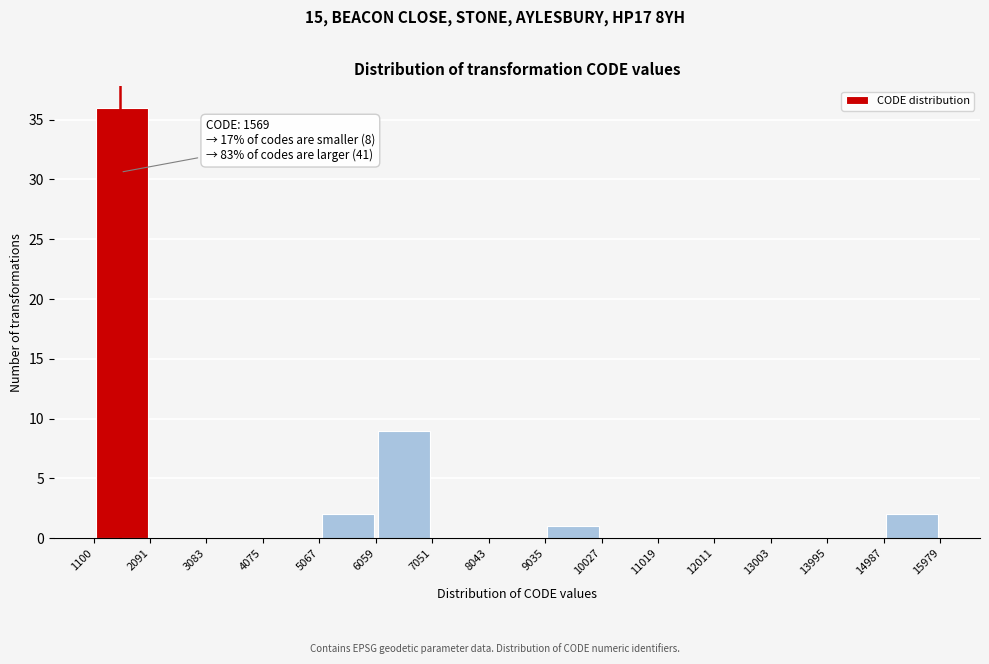

Which range on the x-axis has the tallest bar?

1100 to 2091